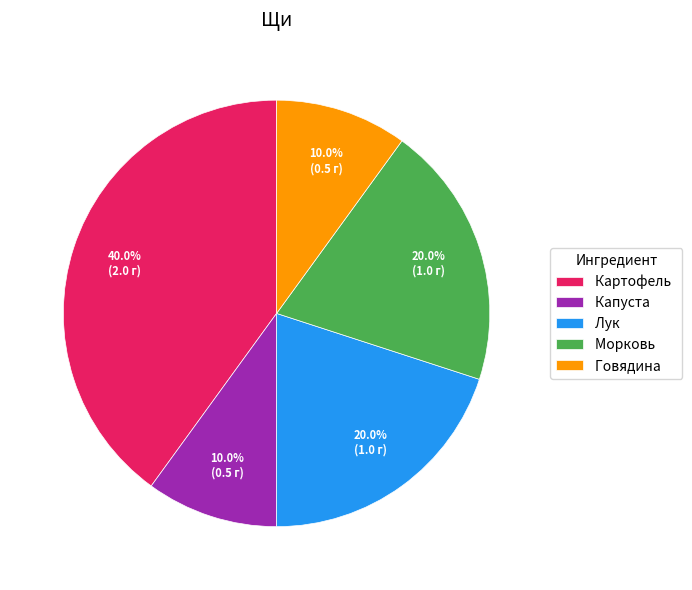

Which has a higher value, Говядина or Морковь?

Морковь